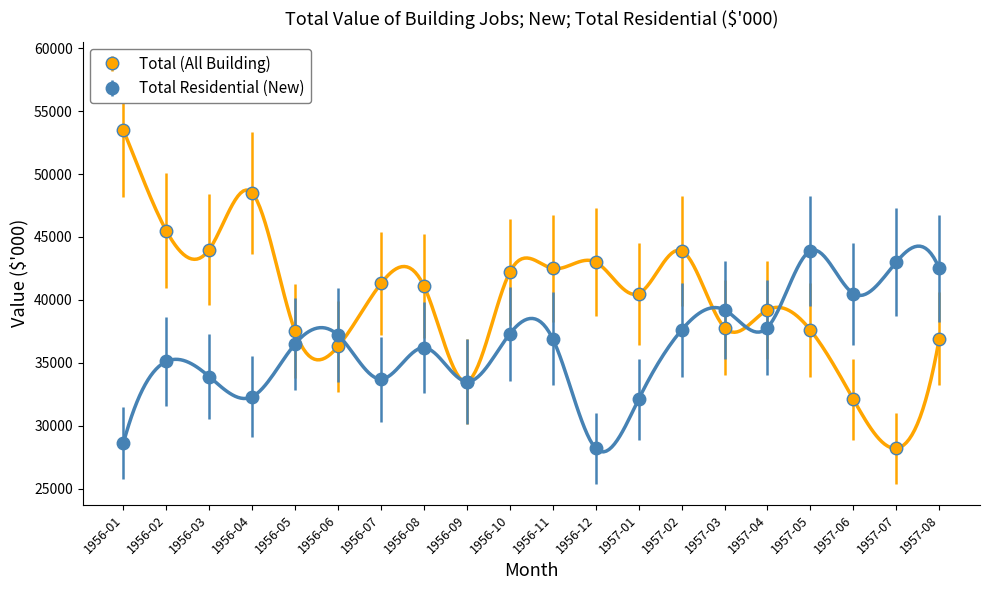

Which series has the largest total across all categories?

Total (All Building)